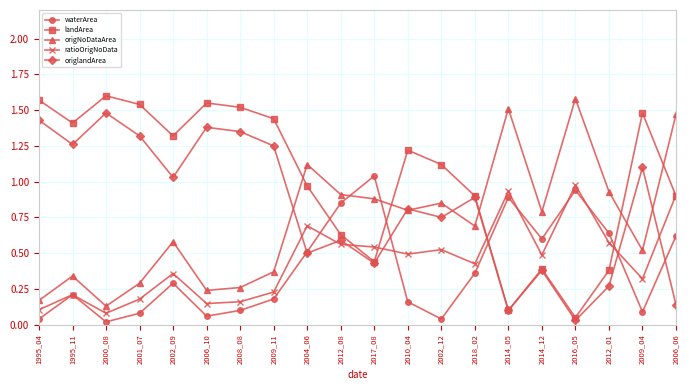

The landArea series shows 1.5 at 2001_07. True or false?

True